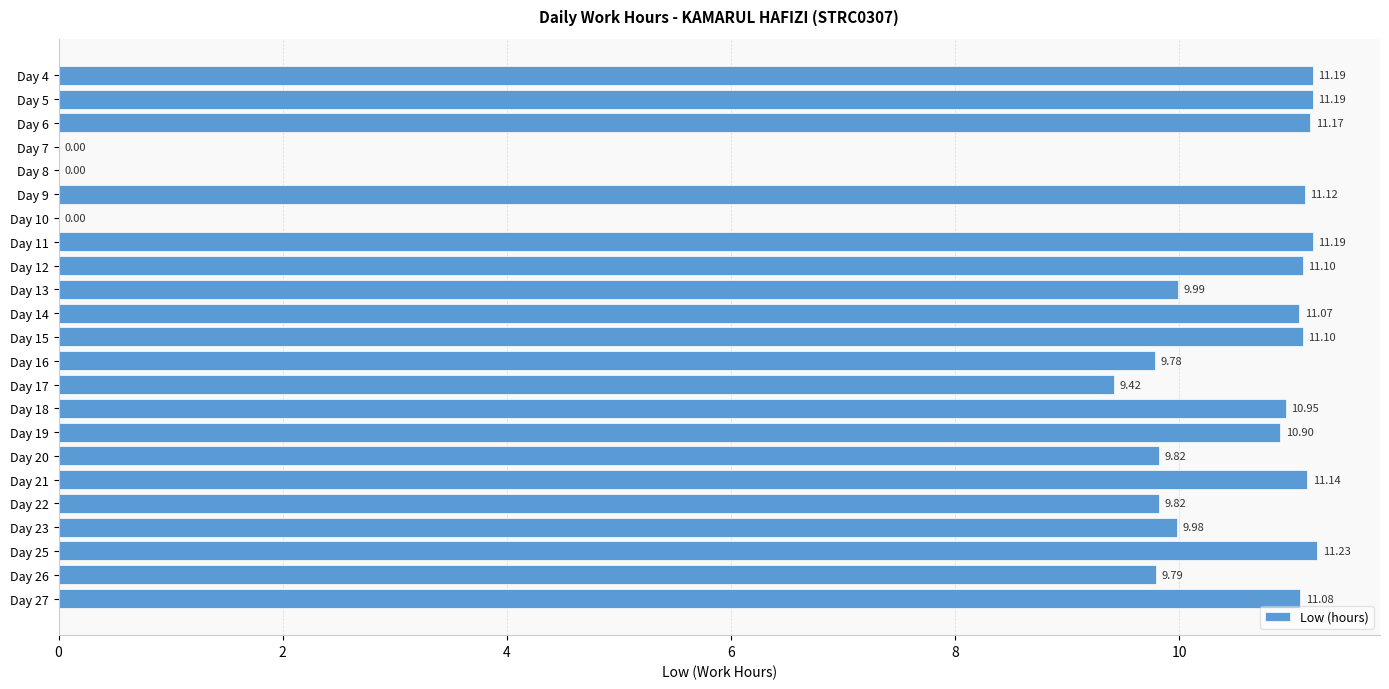

What is the sum of the values at Day 22 and Day 17?

19.2